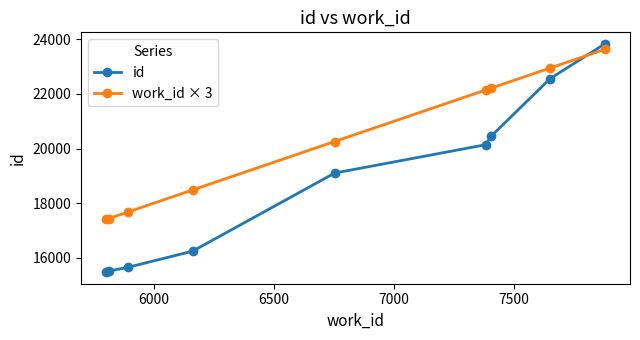

Which series ends up on top after the final intersection of work_id × 3 and id?

id